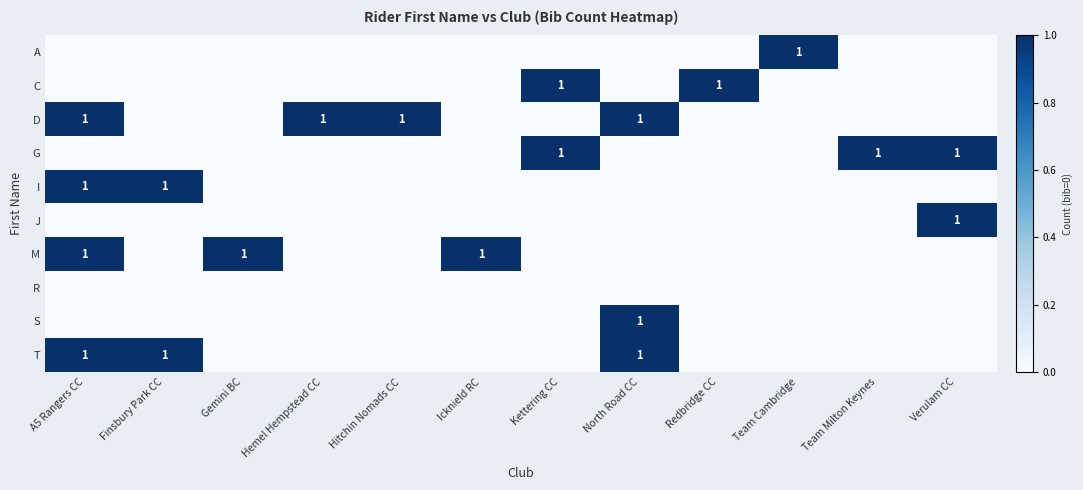

At how many categories does at least one series exceed 0?

12